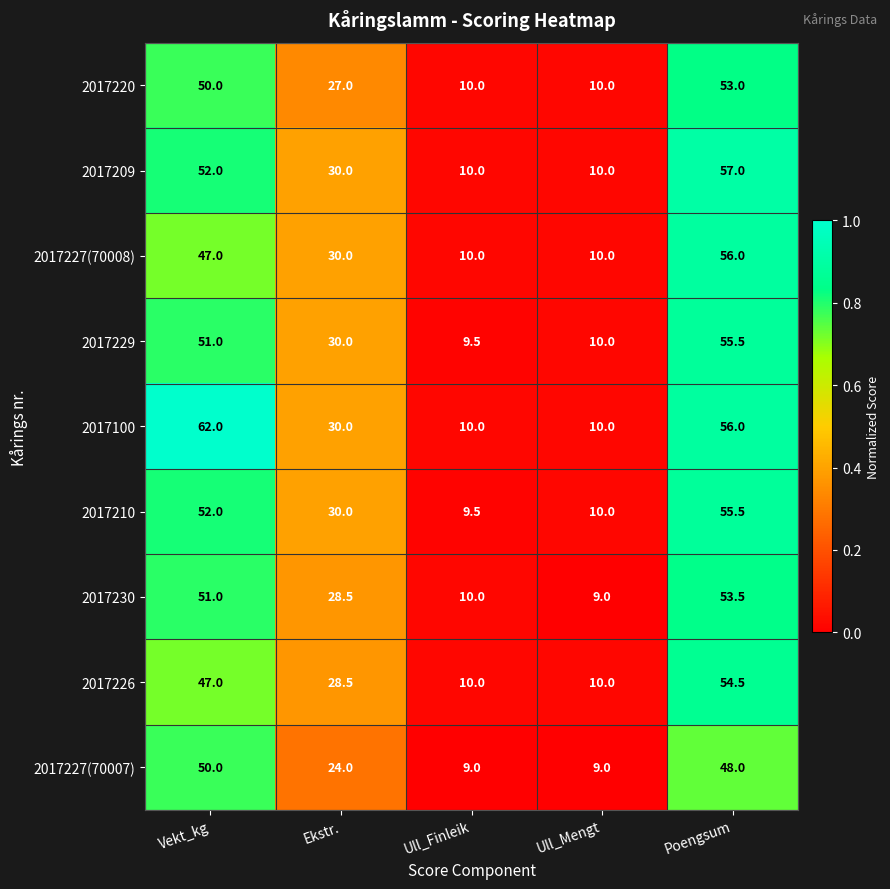

What is the average value of the 2017226 series?

30.0